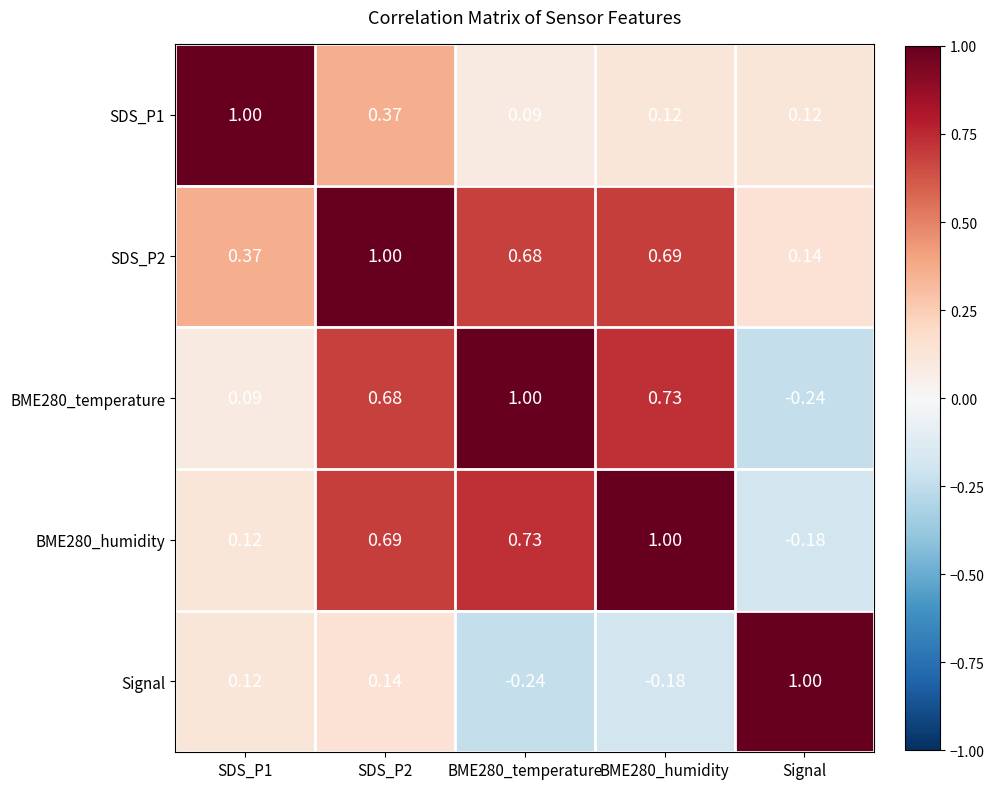

How many data points in Signal are less than 0?

2